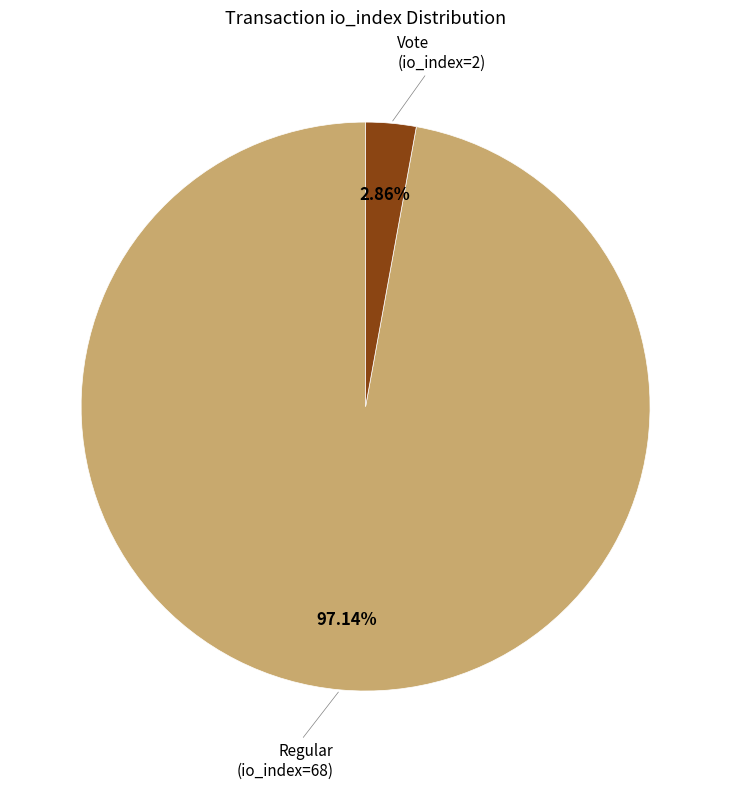

Is there any slice that represents more than half of the pie?

Yes